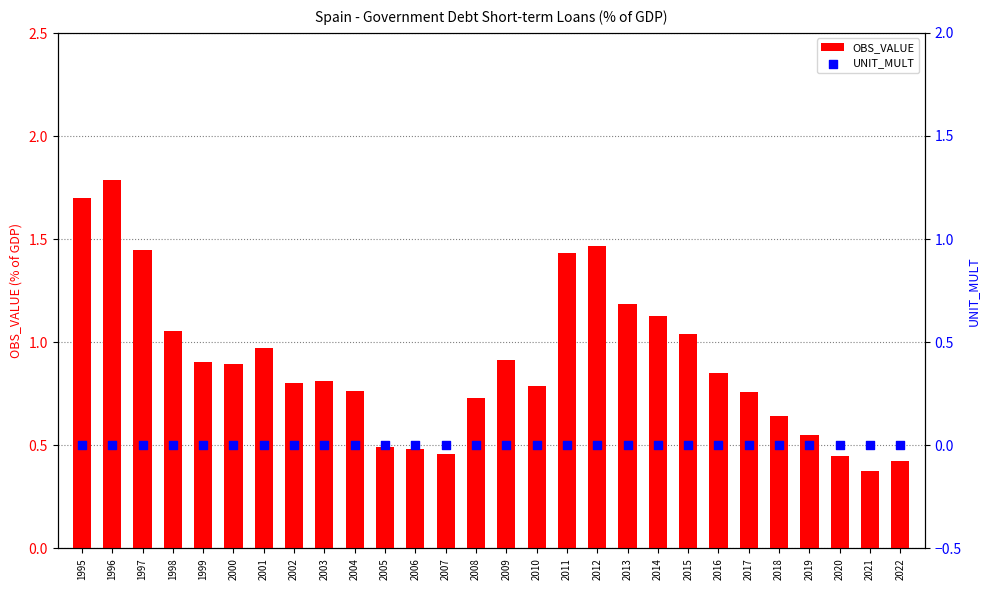

Which series has the largest total across all categories?

OBS_VALUE